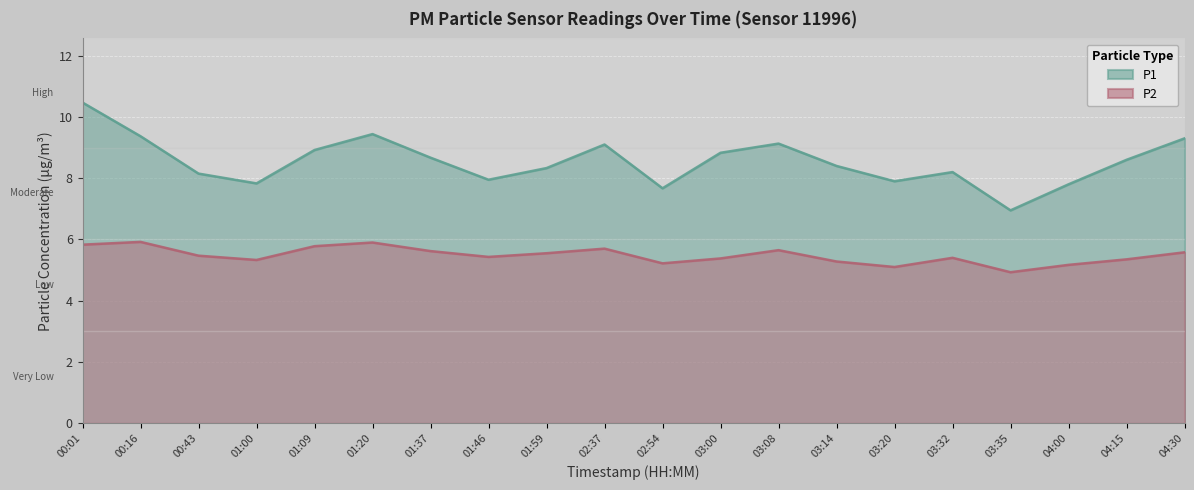

In P2, how many points are lower than both neighbors (excluding endpoints)?

5